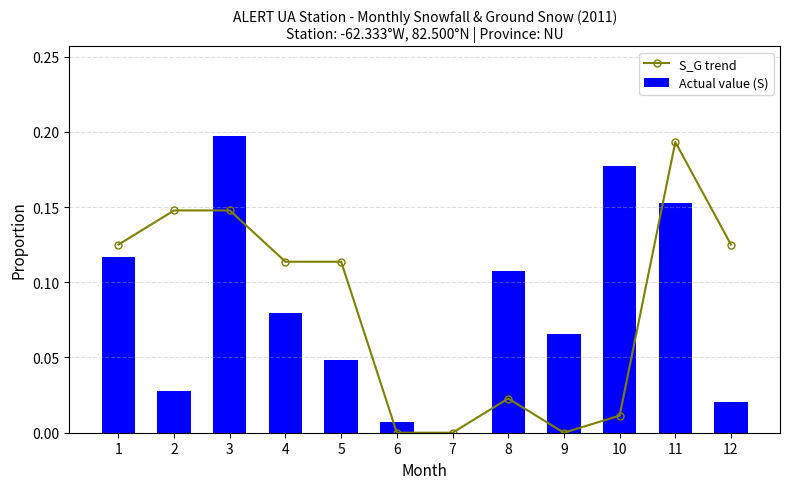

Which has a higher value, 4 or 7?

4